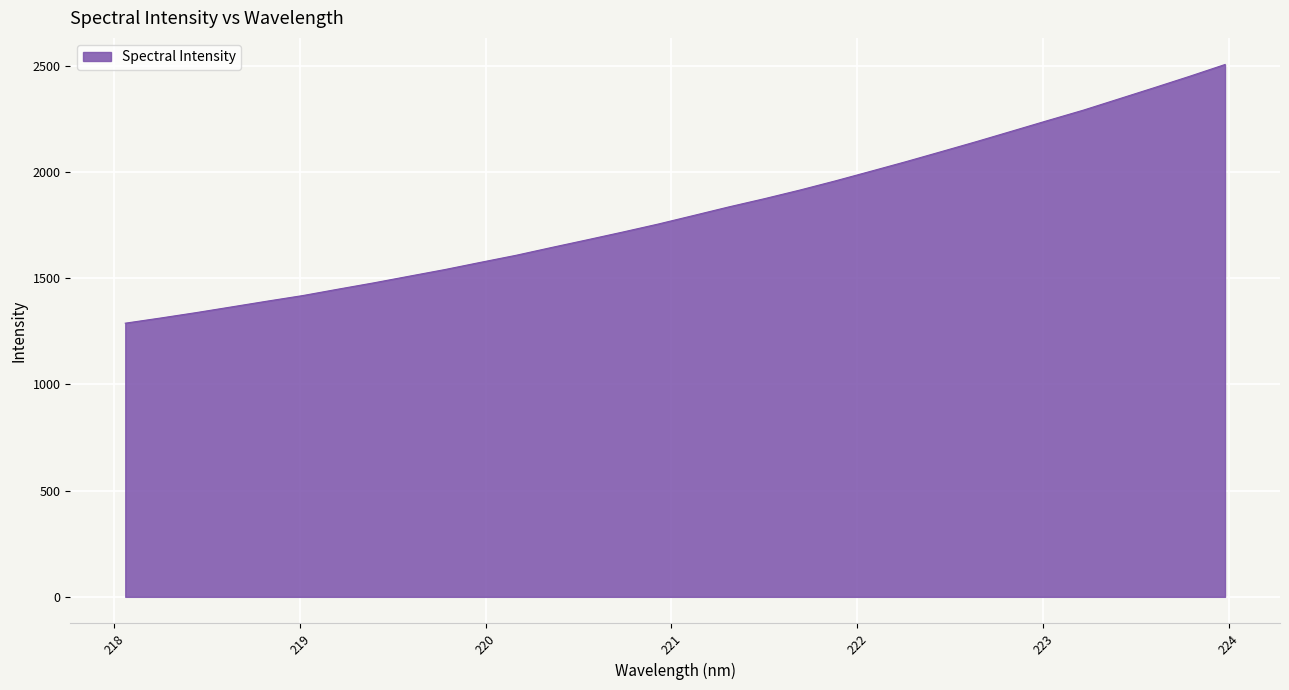

What is the difference between the maximum and minimum values?

1217.8